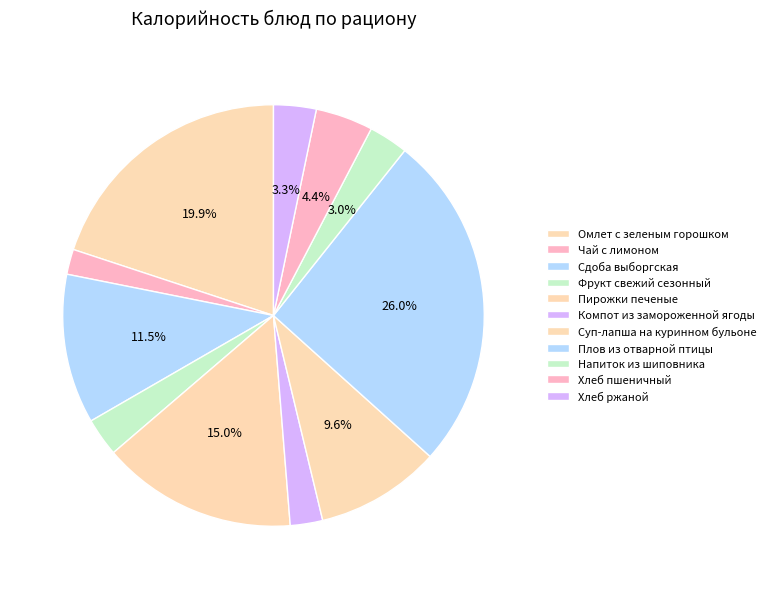

What is the largest slice in the pie chart?

Плов из отварной птицы